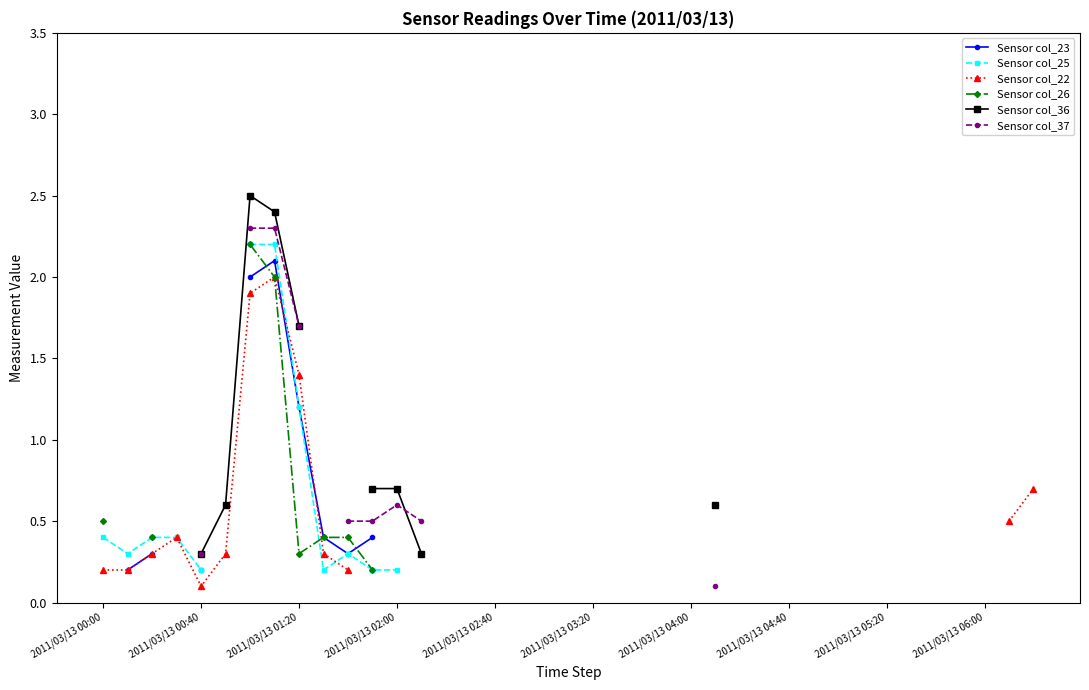

Is this an area chart (filled region under the line)?

No